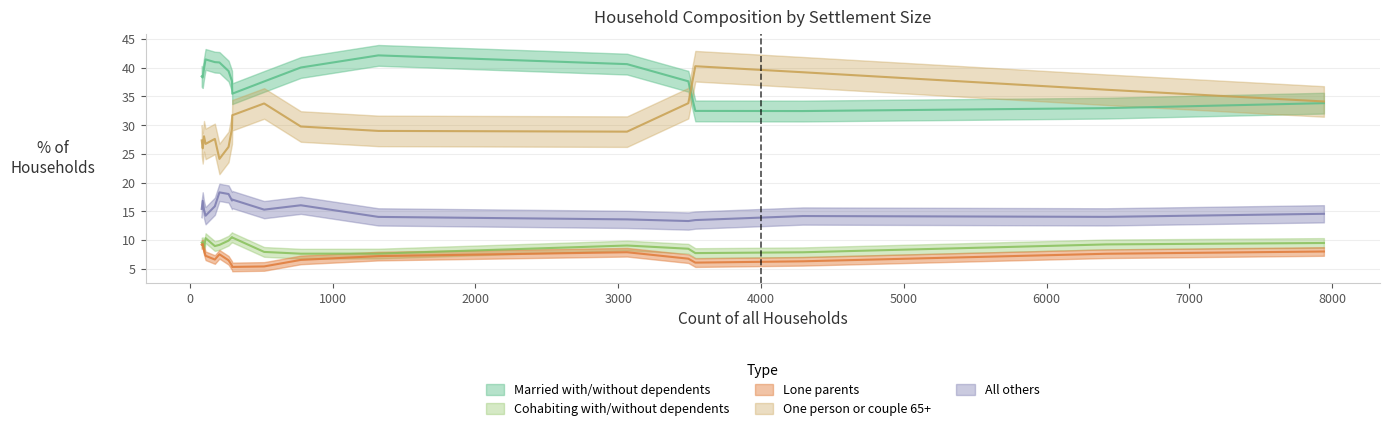

What is the sum of all cohabiting values?

183.2